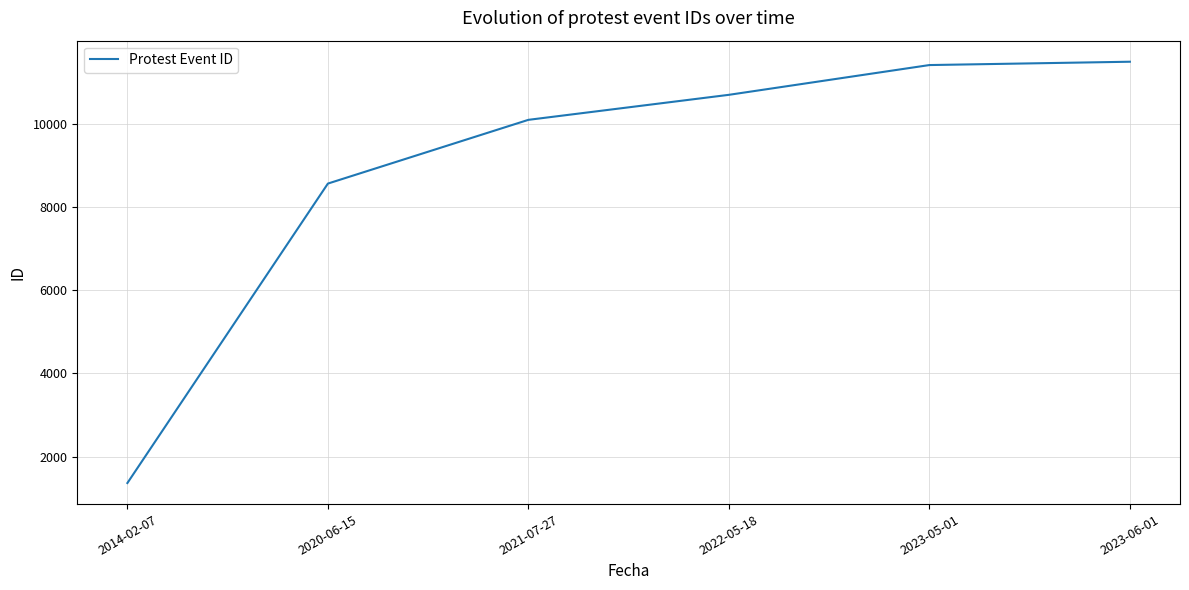

Where is the data nearest to the value 6423?

2020-06-15